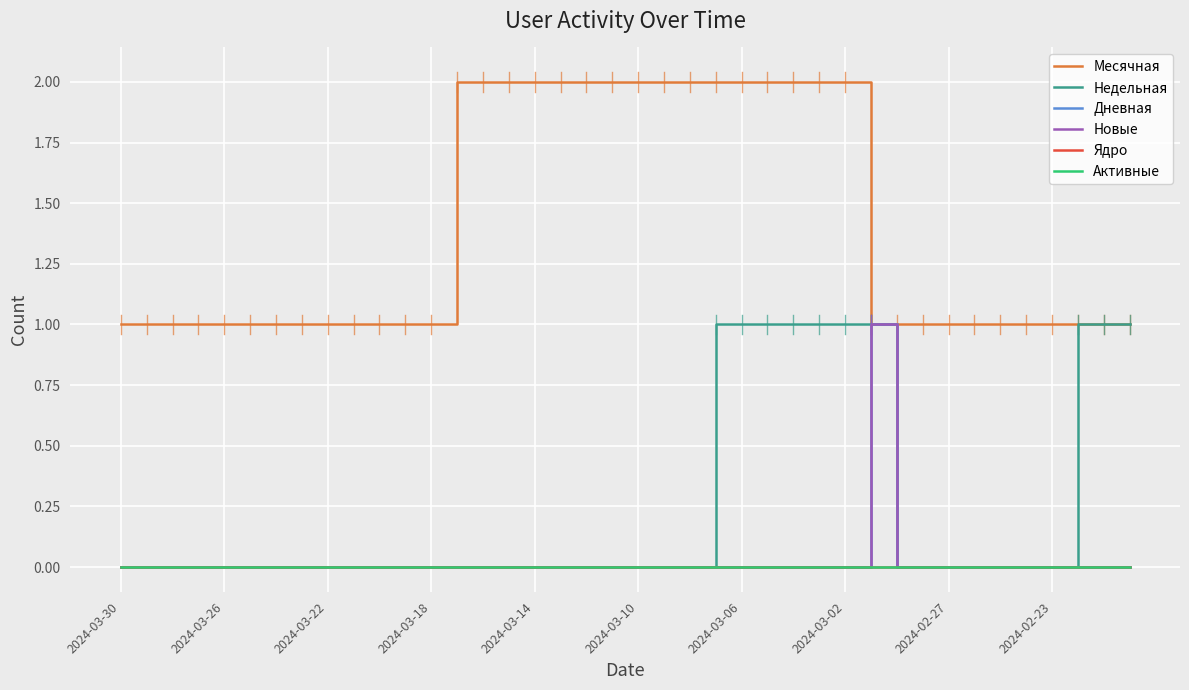

At which category does the chart reach its minimum across all series?

2024-03-30